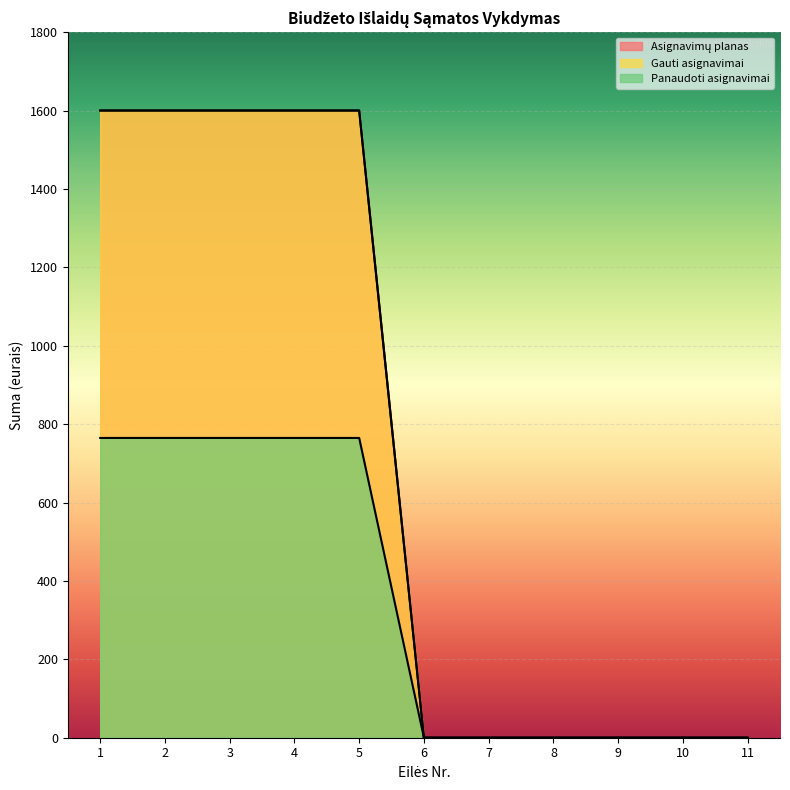

What is the total value across all series at 5?

3964.8